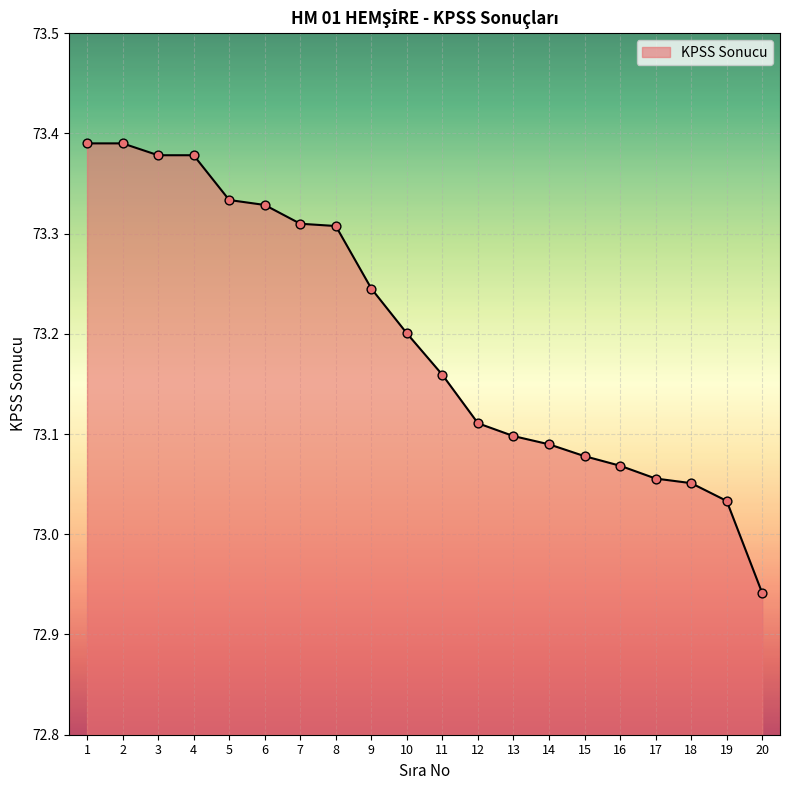

What is the change in value from 12 to 18?

-0.1